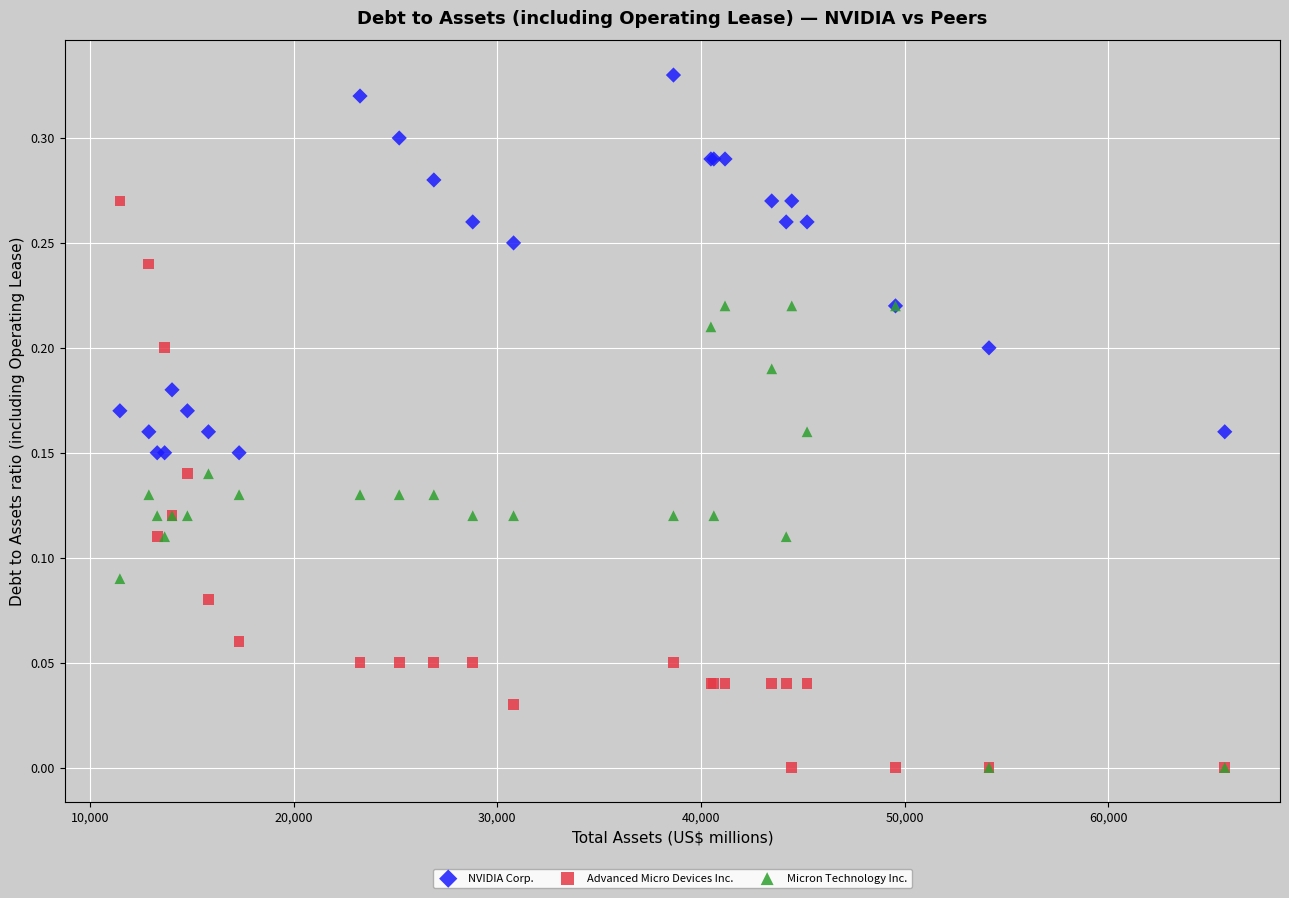

Which series has the widest spread of Y values?

Advanced Micro Devices Inc.